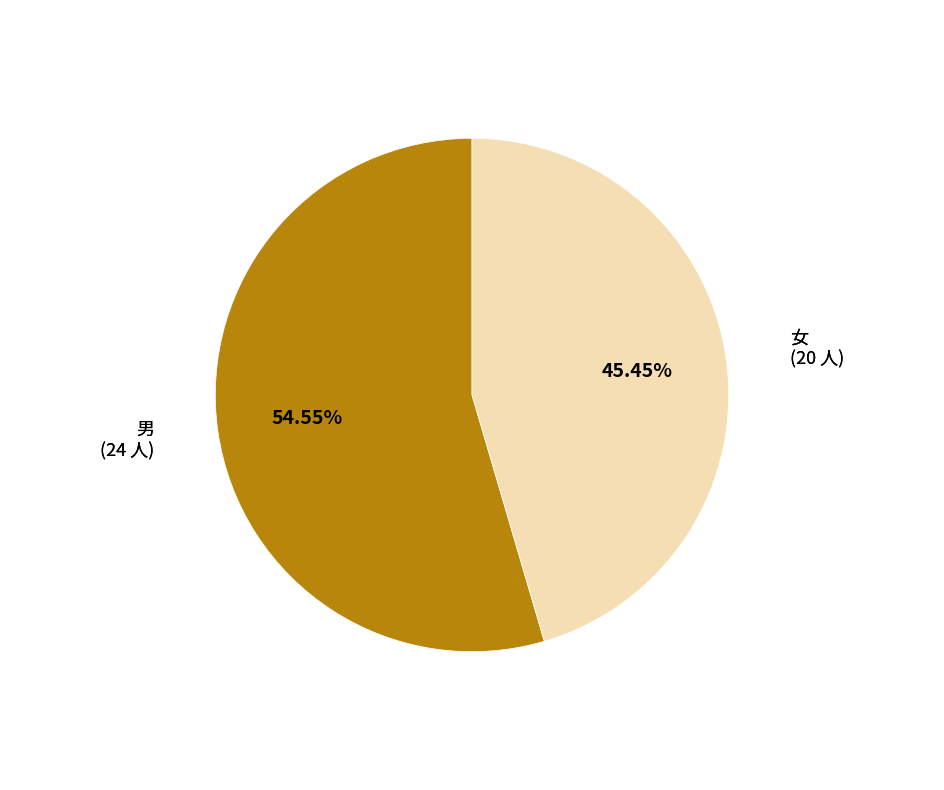

What is the ratio of the value at 男 to the value at 女?

1.2